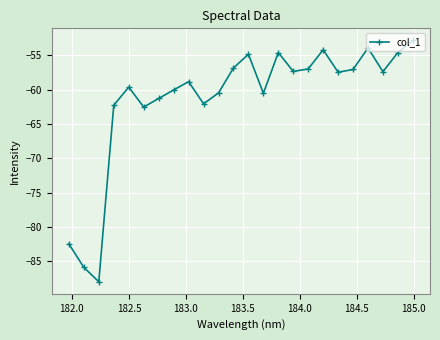

How many lines are shown in the chart?

1